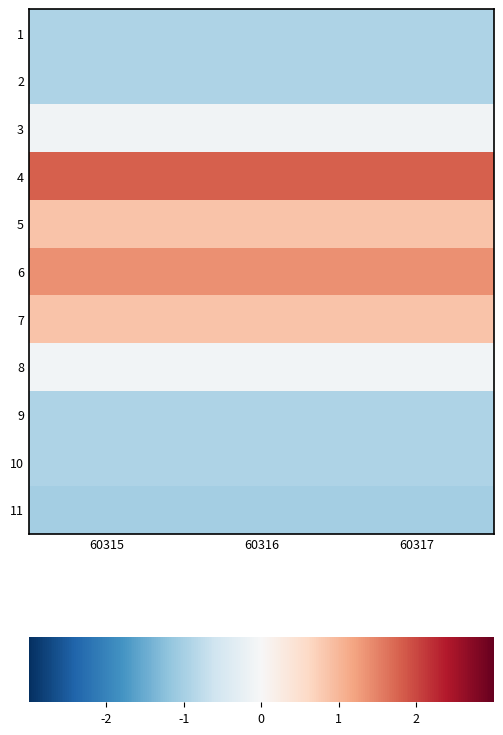

At 60316, list the series in order from smallest to largest.

11, 2, 1, 9, 10, 3, 8, 5, 7, 6, 4